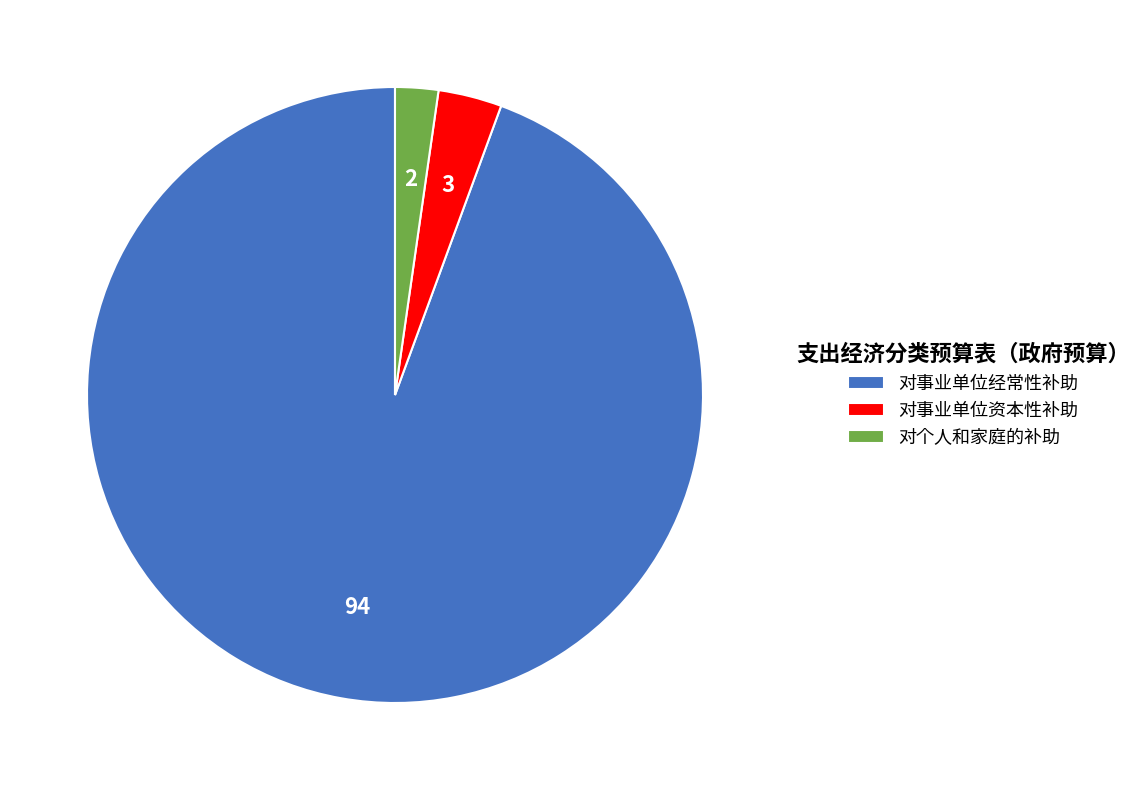

What is the ratio of the value at 对事业单位资本性补助 to the value at 对个人和家庭的补助?

1.5